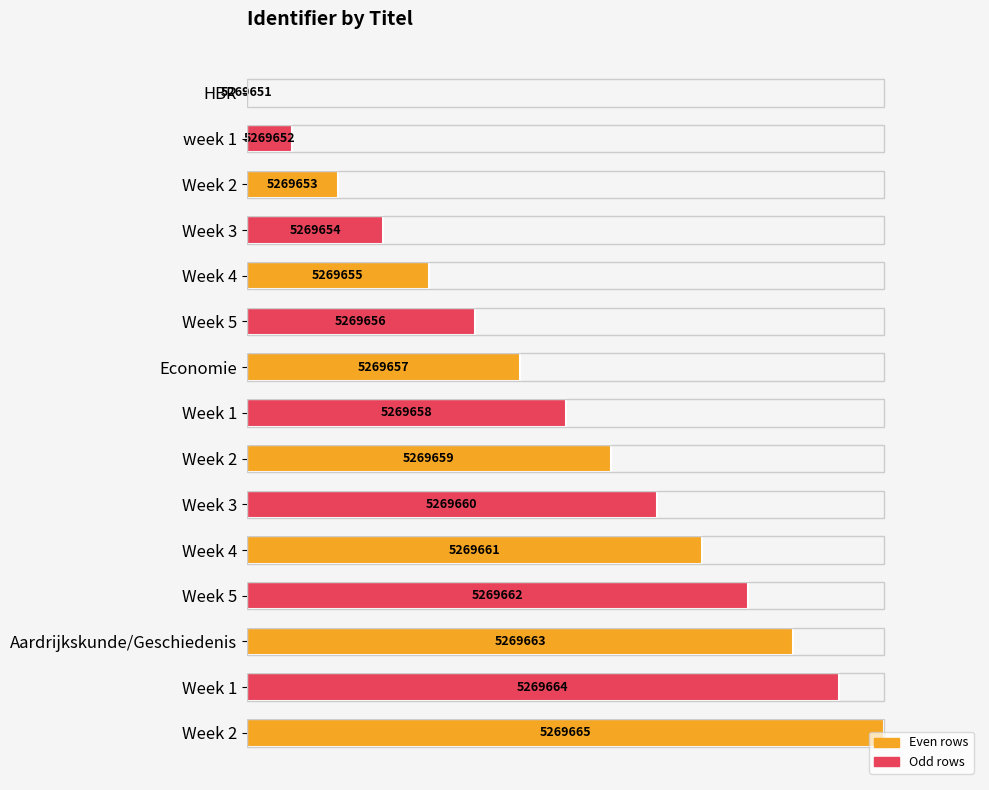

Where is the data nearest to the value 50?

Week 1